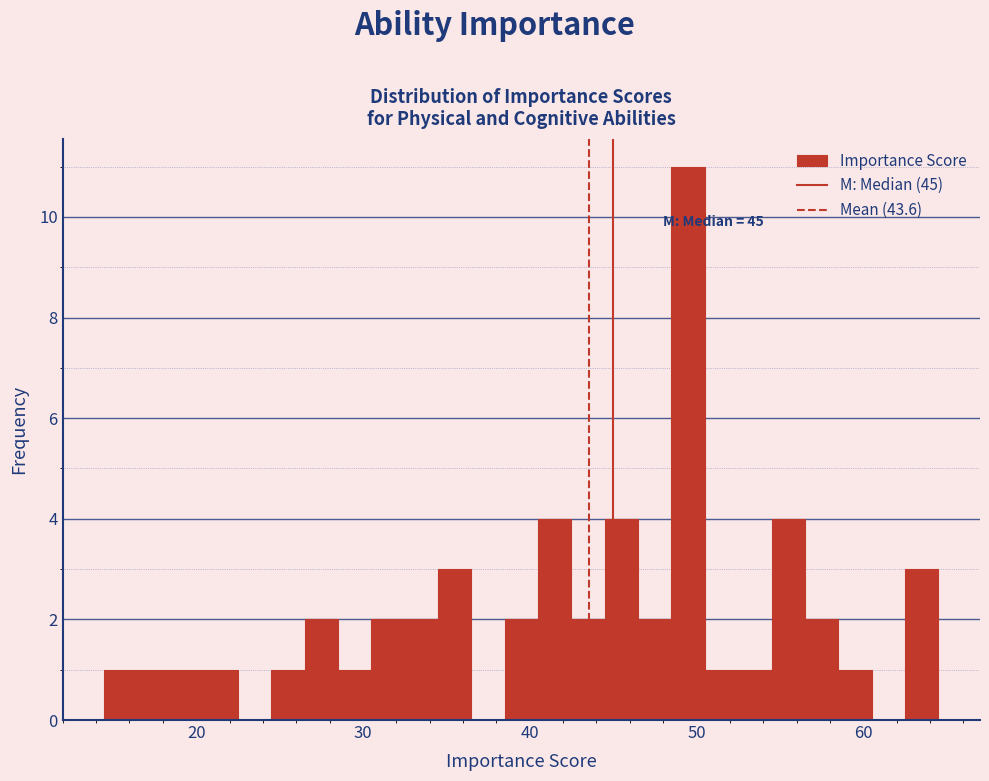

Read against the x-axis, roughly where is the centre of the tallest bar?

50